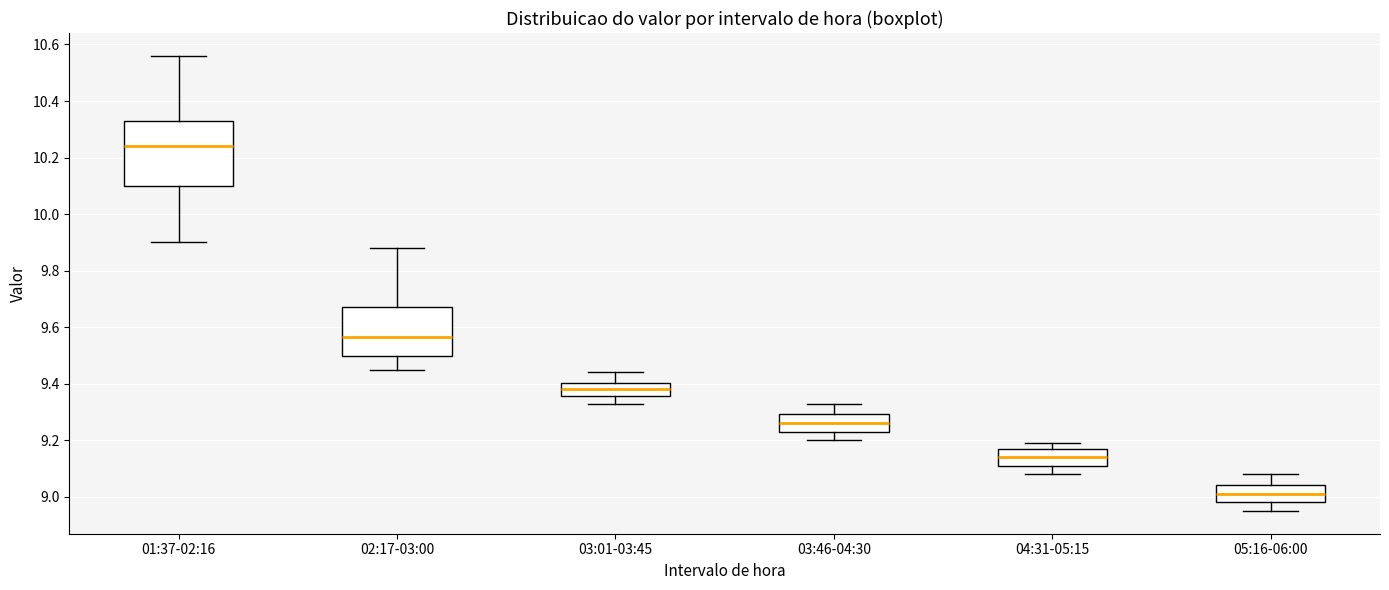

Where does the upper whisker of the box for 02:17-03:00 end on the y-axis? The values are not printed on the chart, so give them approximately, as read against the axis.

9.88